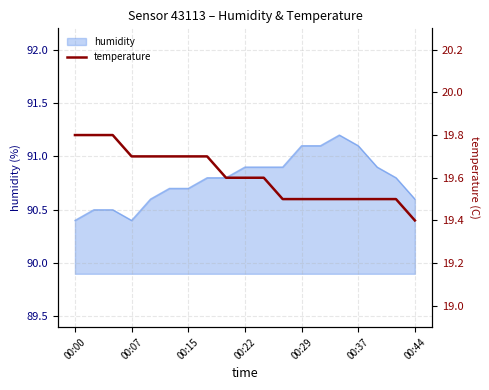

What is the minimum value for humidity?

90.4